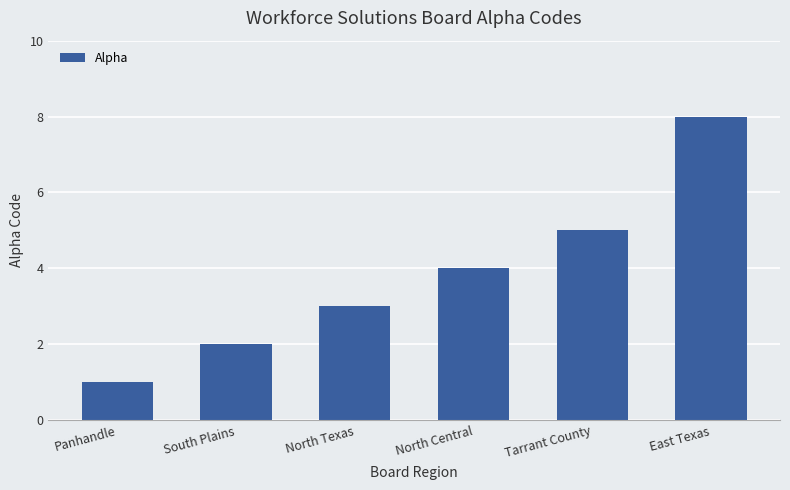

Read the value at North Central.

4